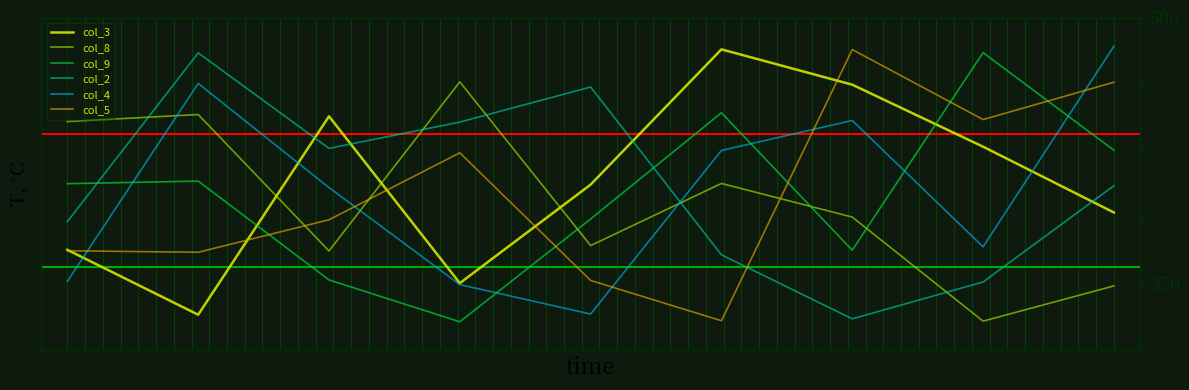

In col_2, how many points are higher than both neighbors (excluding endpoints)?

2